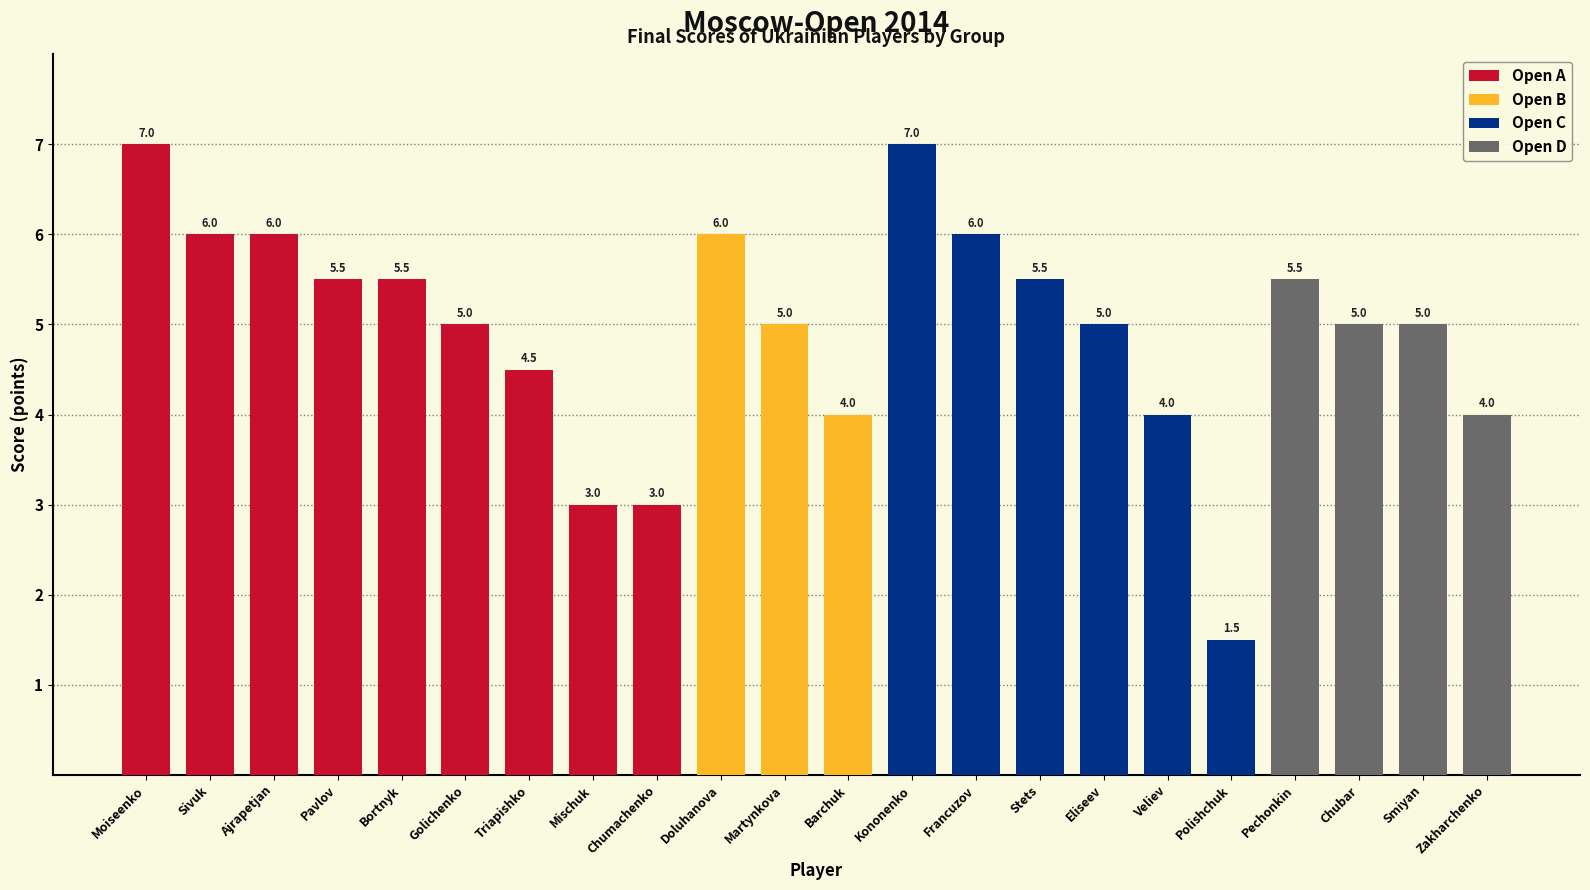

At which category is the sum across all series the highest?

Moiseenko